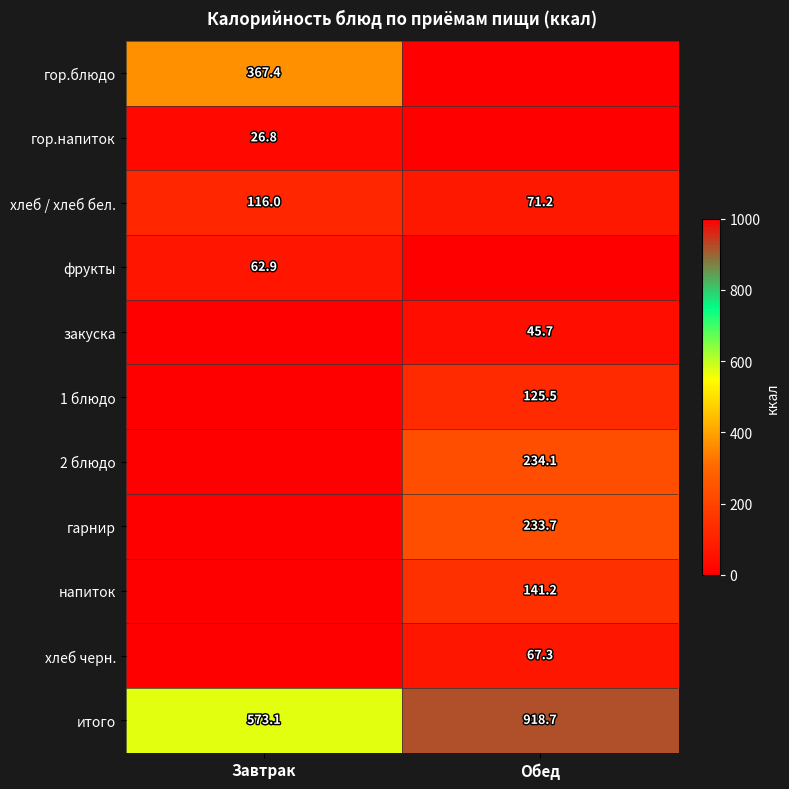

Count the number of categories in the chart.

2